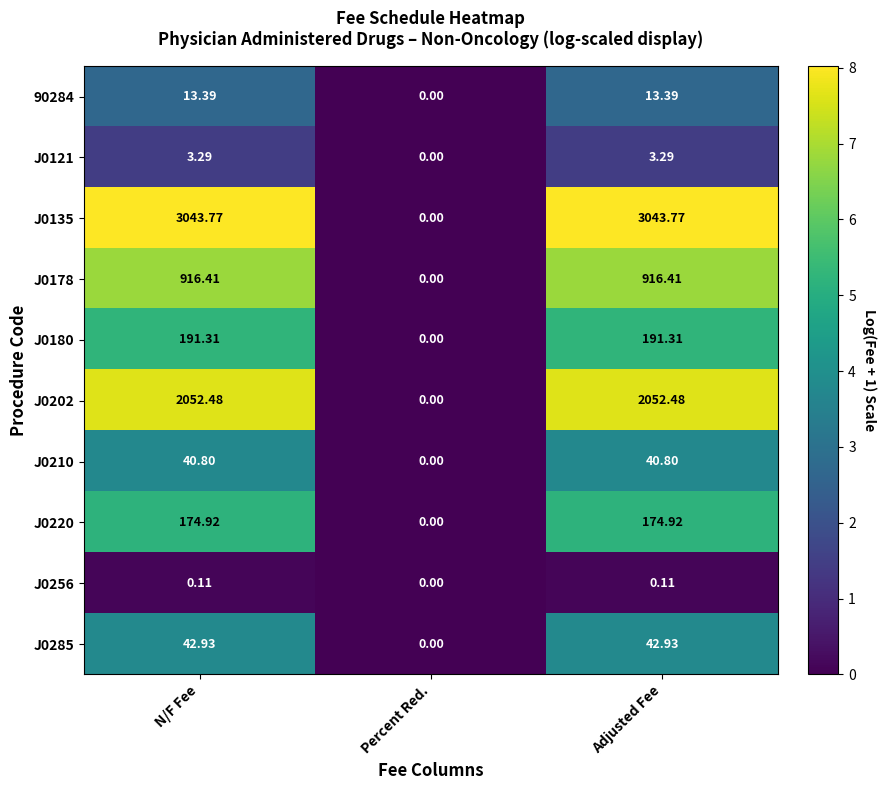

Is the value of J0256 at Percent Red. greater than the value of J0178 at Adjusted Fee?

No